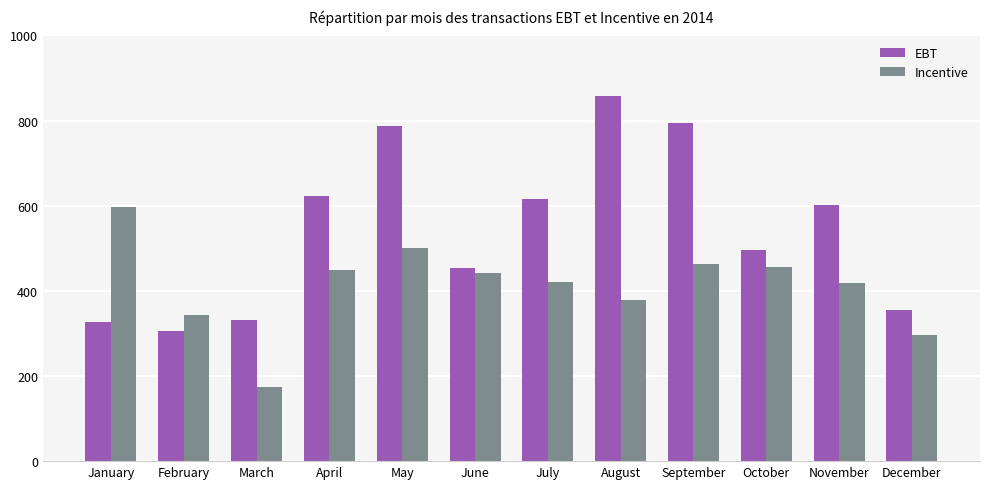

Between February and October, which series saw the biggest shift?

EBT